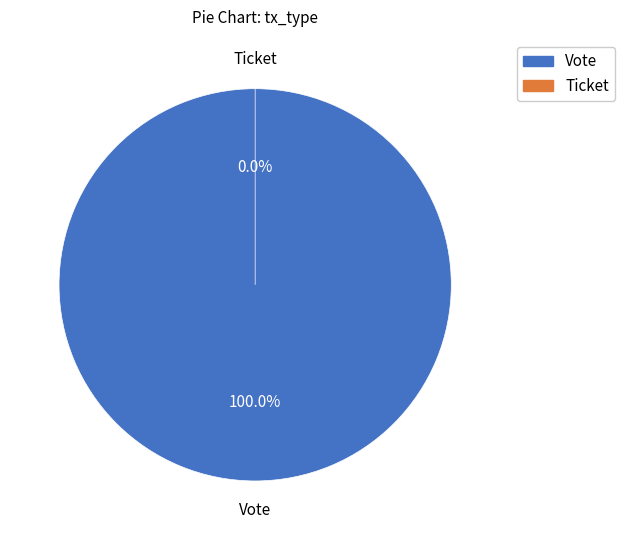

The Ticket slice represents 0% of the pie. True or false?

True